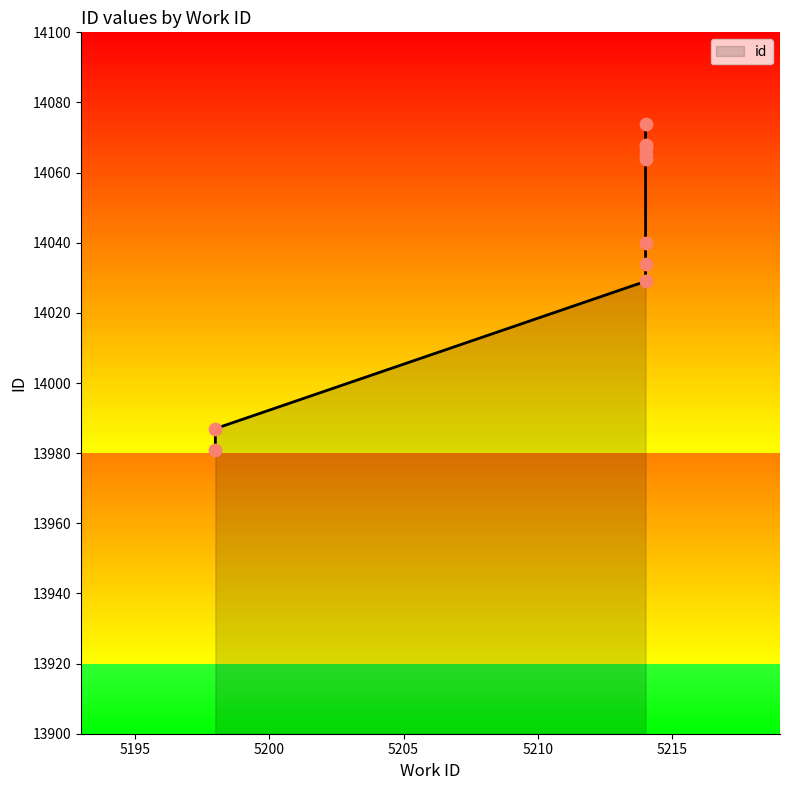

Between 5198 and 5214, which is larger?

5214